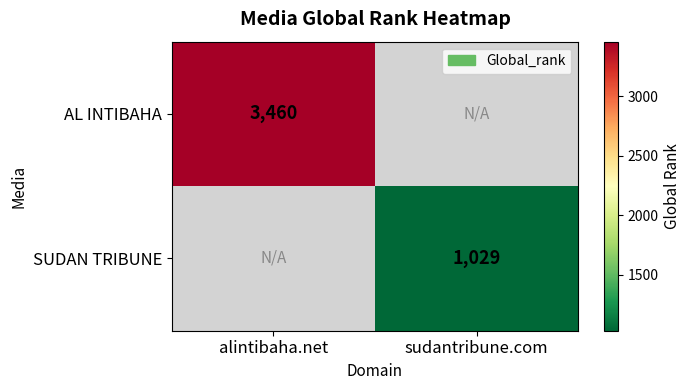

The value of SUDAN TRIBUNE at sudantribune.com is 266. True or false?

False